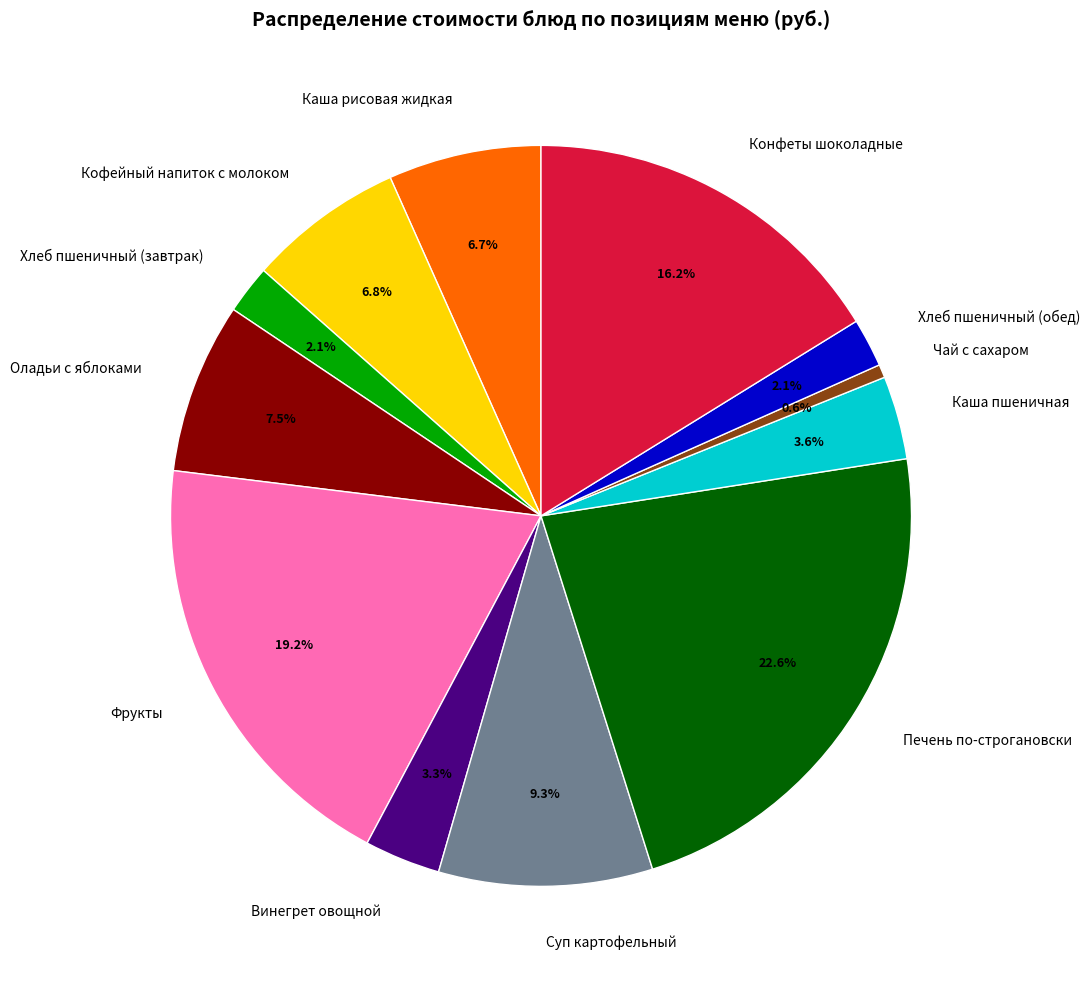

How many segments does this pie chart have?

12